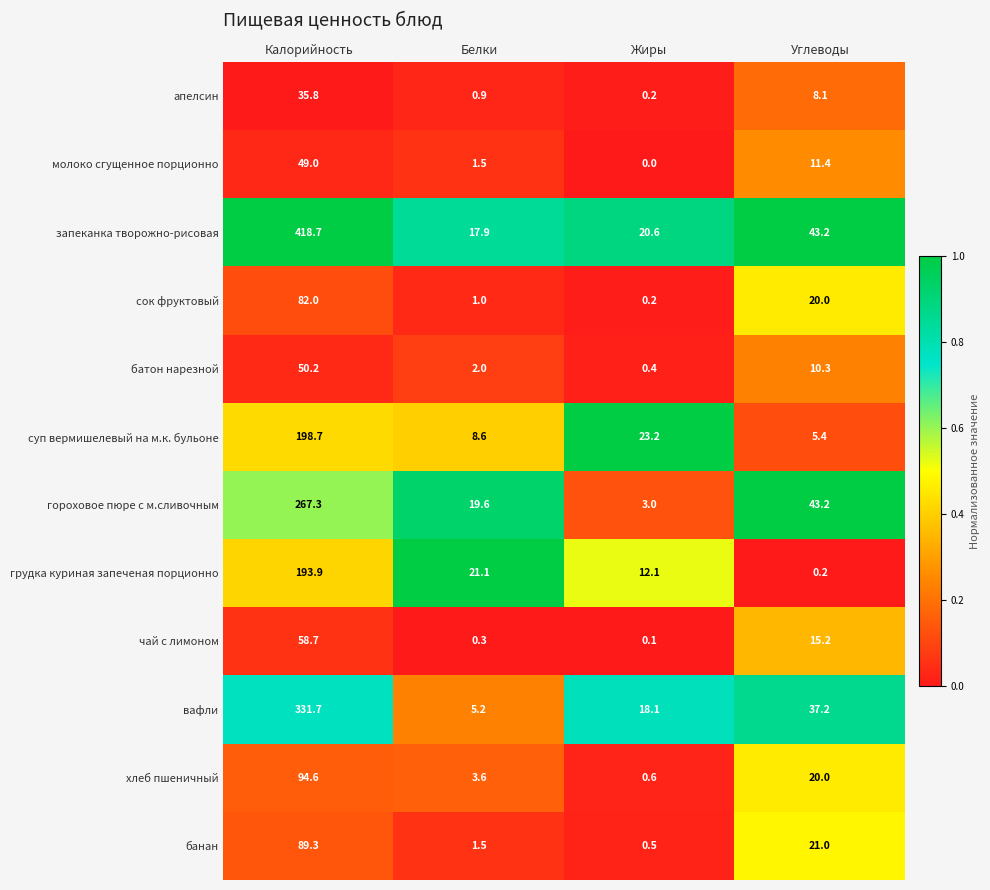

What is the sum of all грудка куриная запеченая порционно values?

227.3